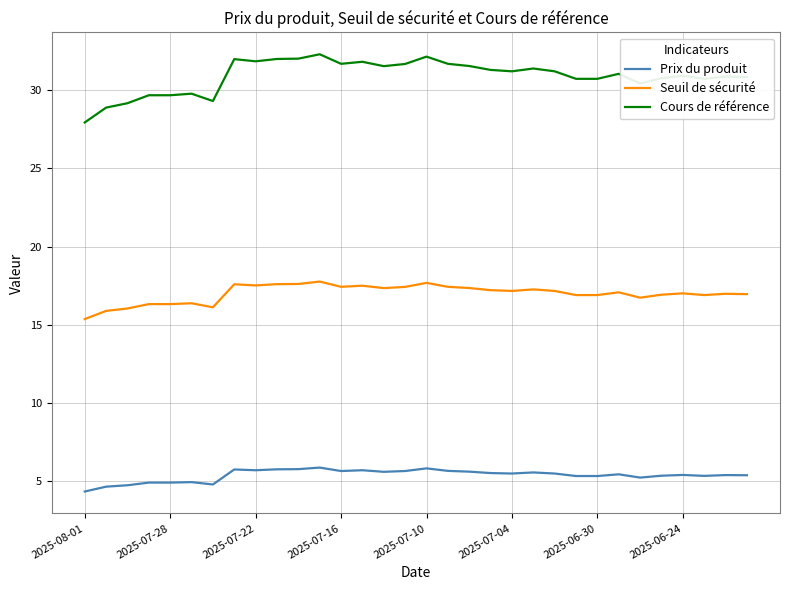

List the series in order of their peak value, lowest first.

Prix du produit, Seuil de sécurité, Cours de référence